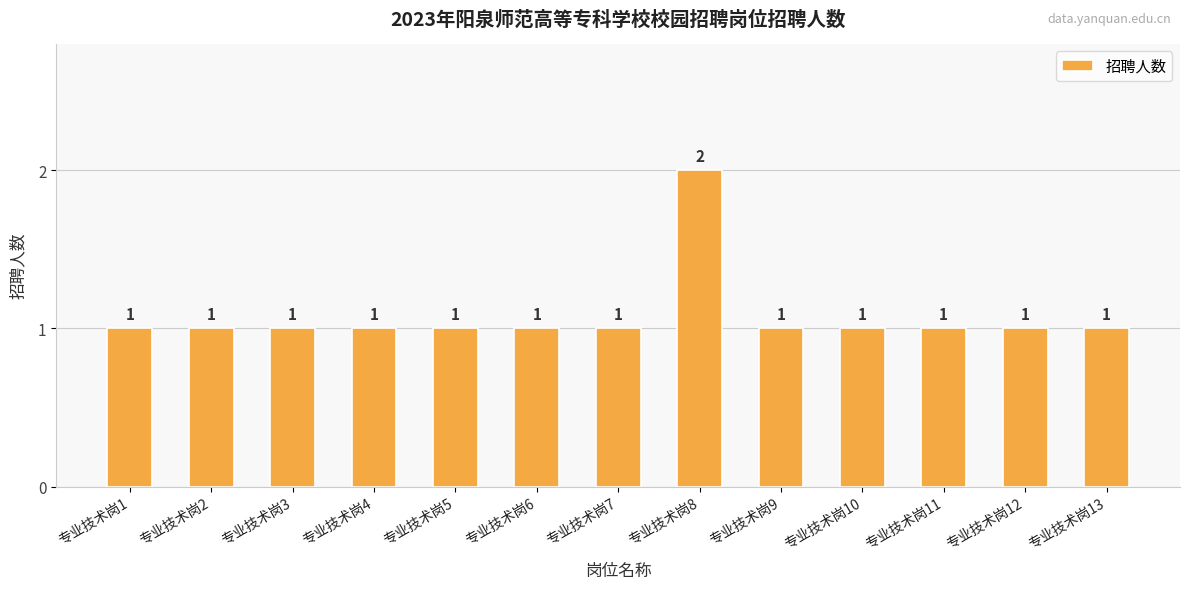

What is the smallest value displayed?

1